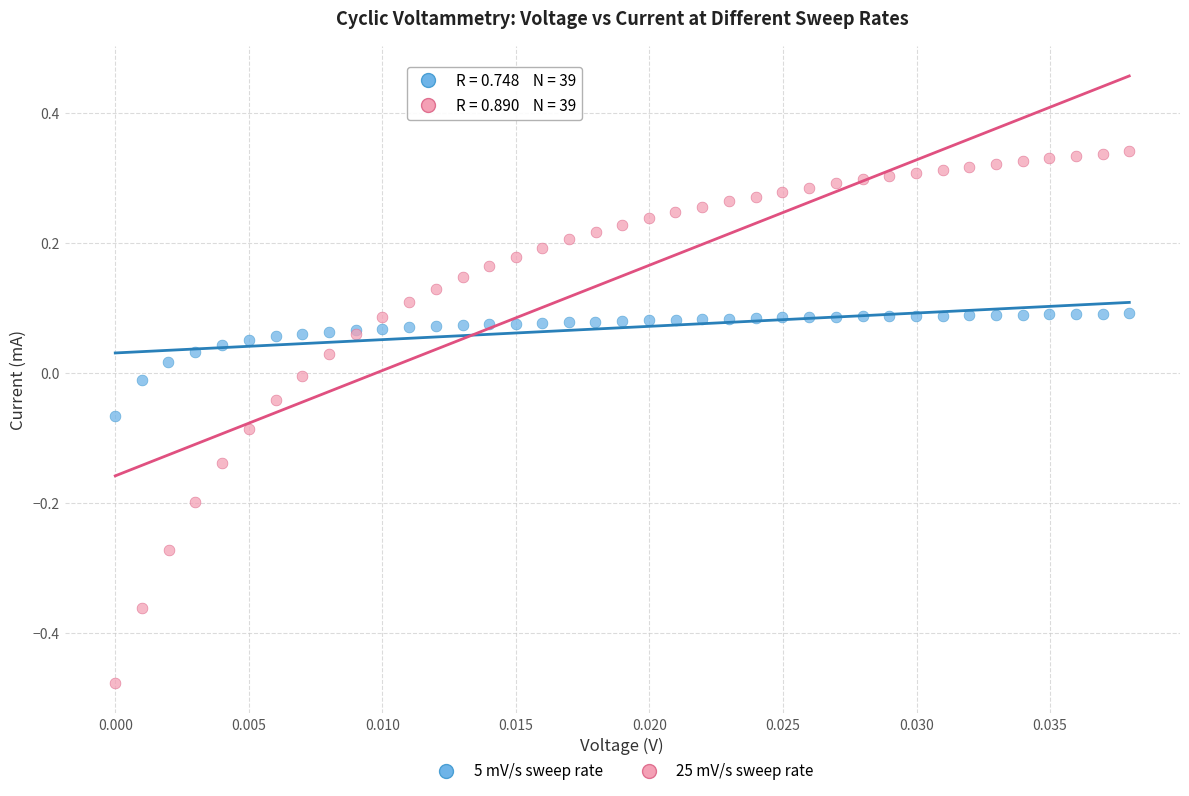

What are all the series names shown in the legend?

5 mV/s sweep rate, 25 mV/s sweep rate